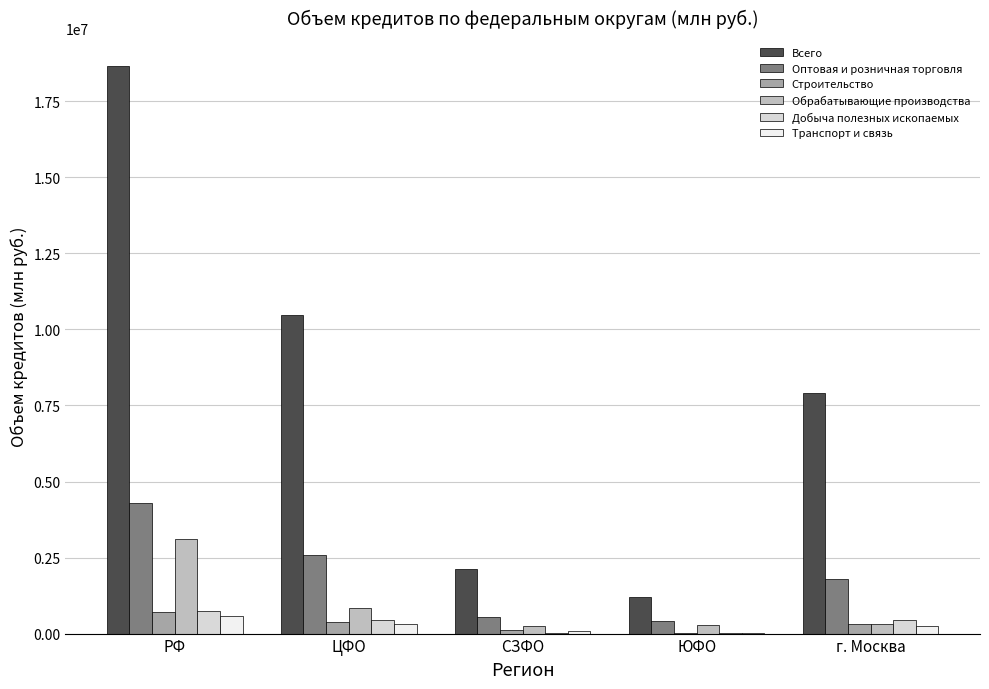

Where is Всего nearest to the value 9918732?

ЦФО